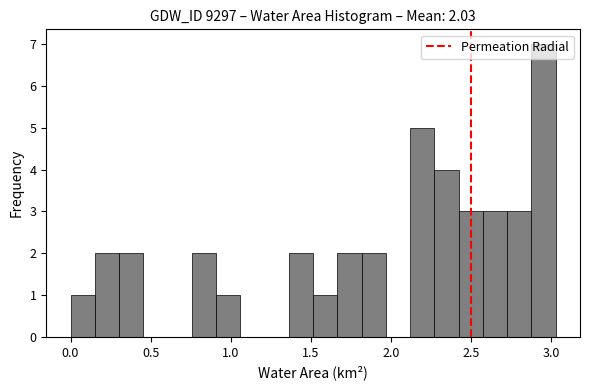

Around what value on the x-axis is the tallest bar? Give the approximate position of its centre, as read against the axis.

2.95